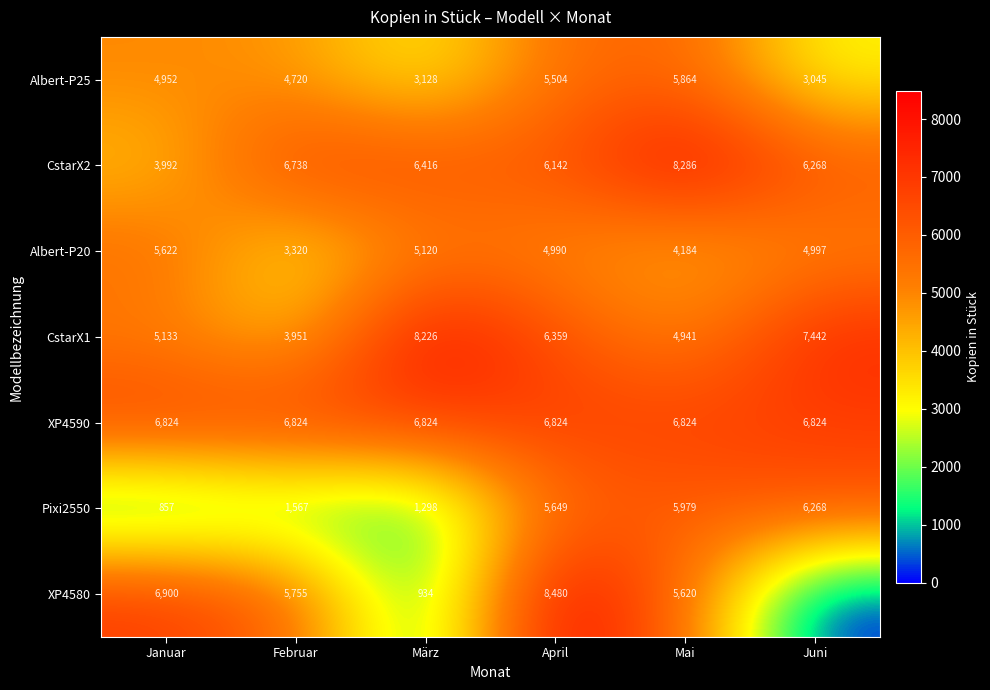

What is the spread (max minus min) of values at Februar?

5257